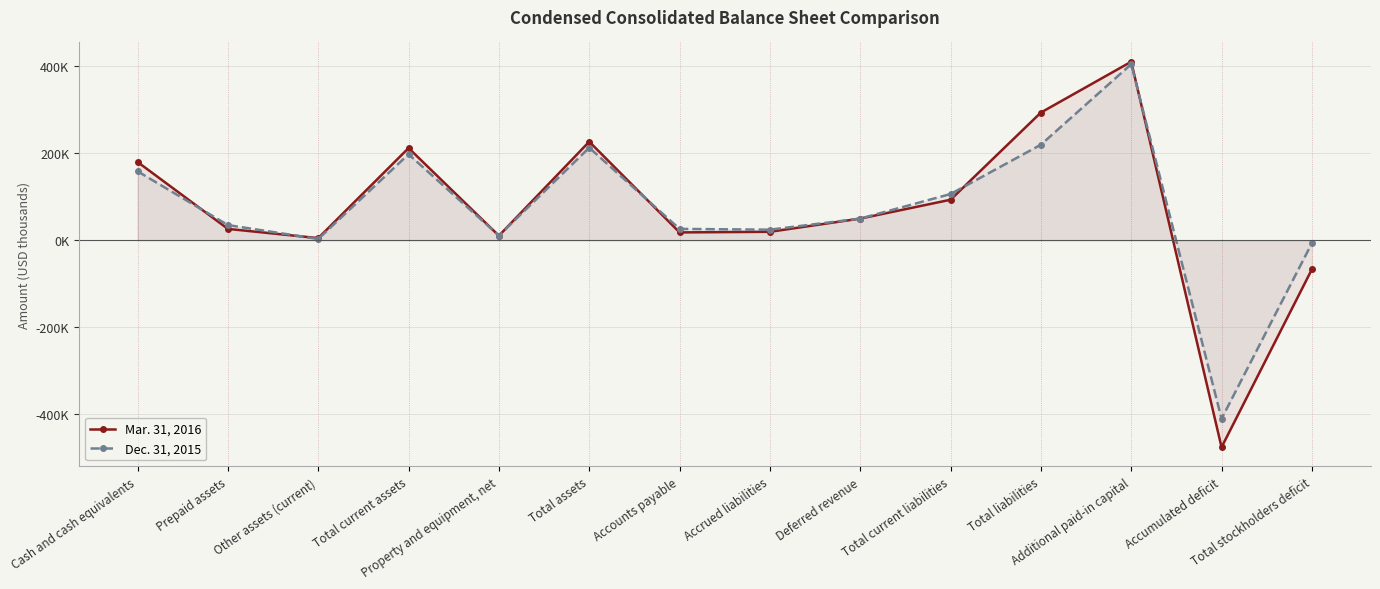

True or false: Dec. 31, 2015 has more than 1 points higher than both neighbors.

True